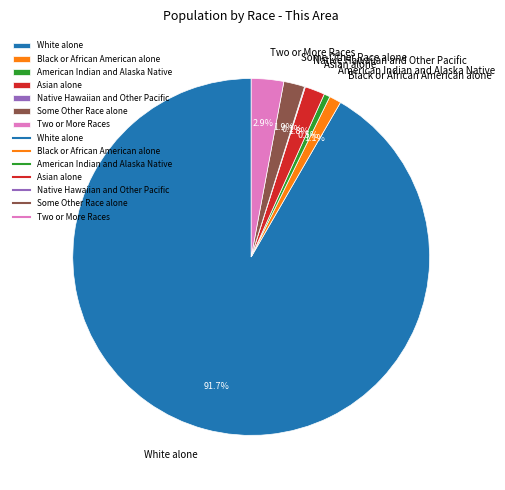

What is the largest slice in the pie chart?

White alone